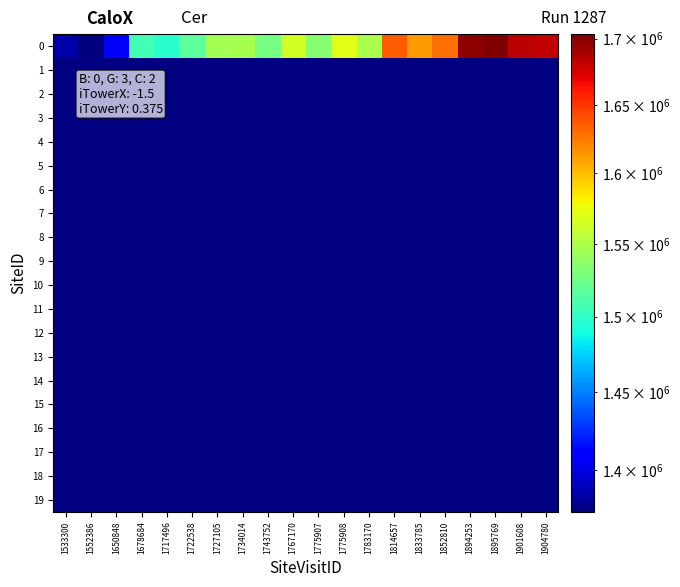

Count the number of data series in this chart.

20